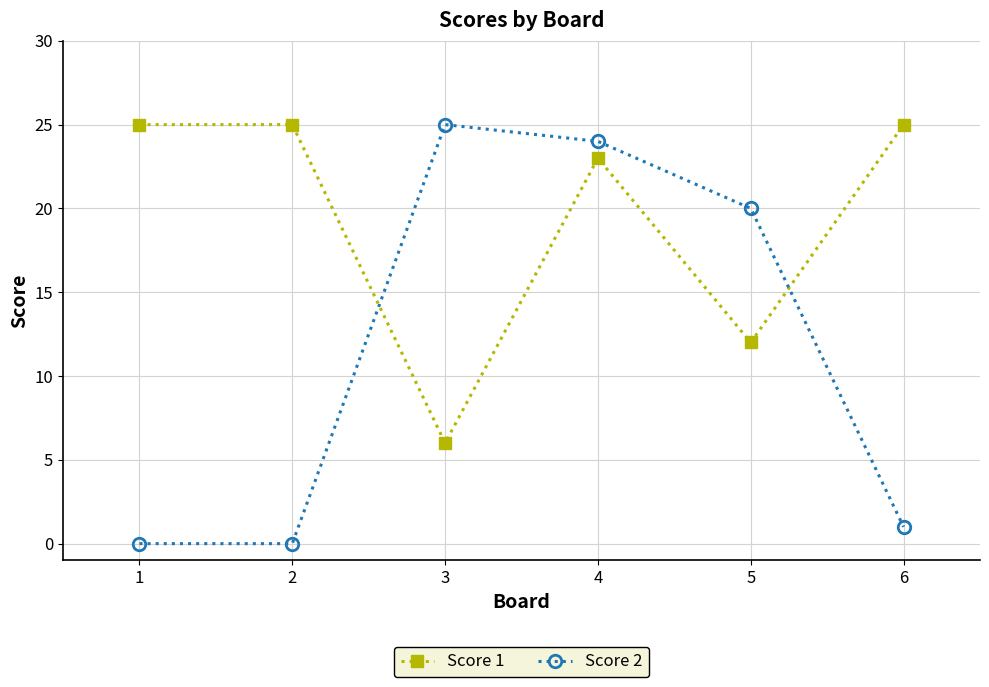

Which series has the widest spread of values?

Score 2